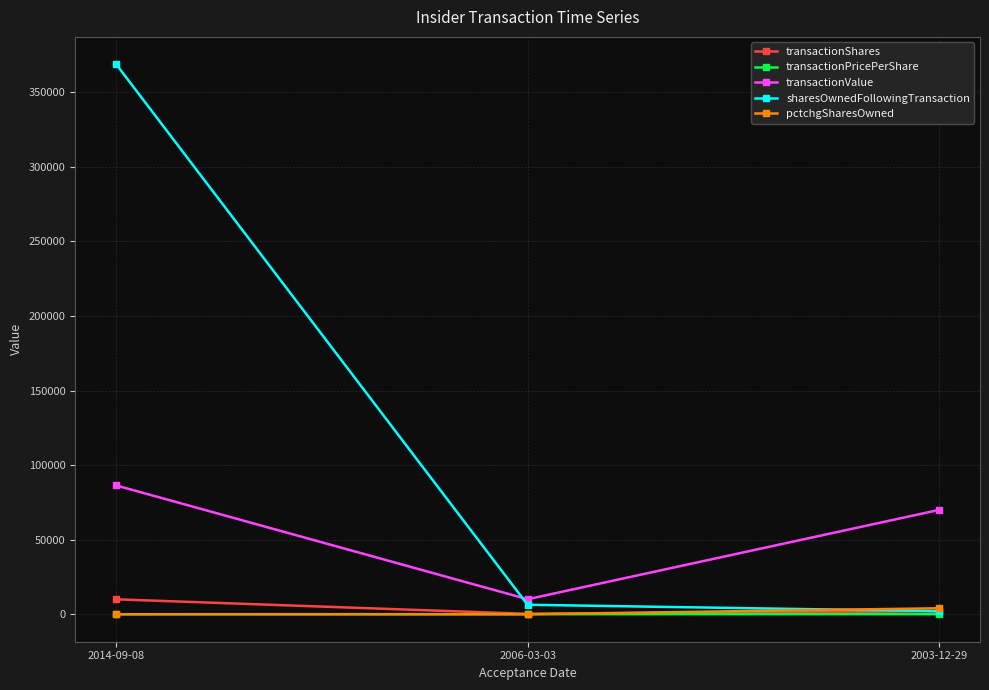

What are all the series names shown in the legend?

transactionShares, transactionPricePerShare, transactionValue, sharesOwnedFollowingTransaction, pctchgSharesOwned